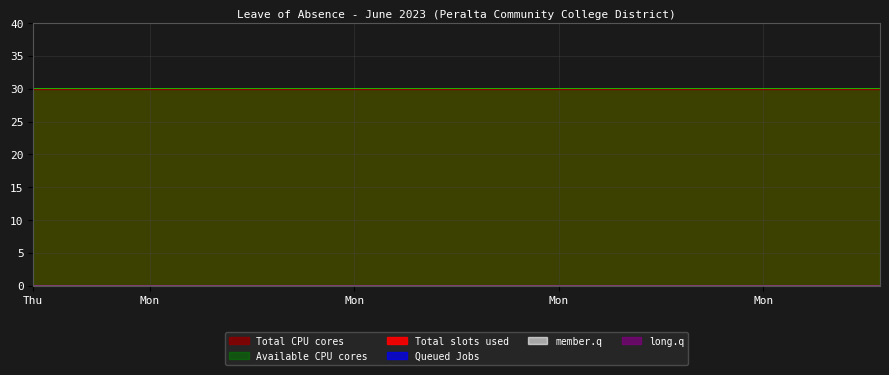

Rank the series by their maximum value, from highest to lowest.

Total CPU cores, Available CPU cores, Total slots used, Queued Jobs, member.q, long.q